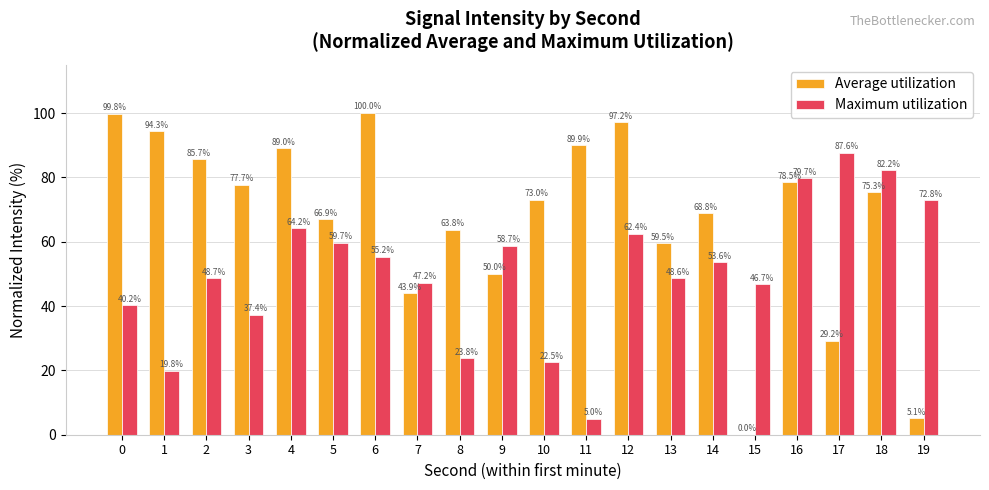

What is the highest value of the Maximum utilization series?

87.6